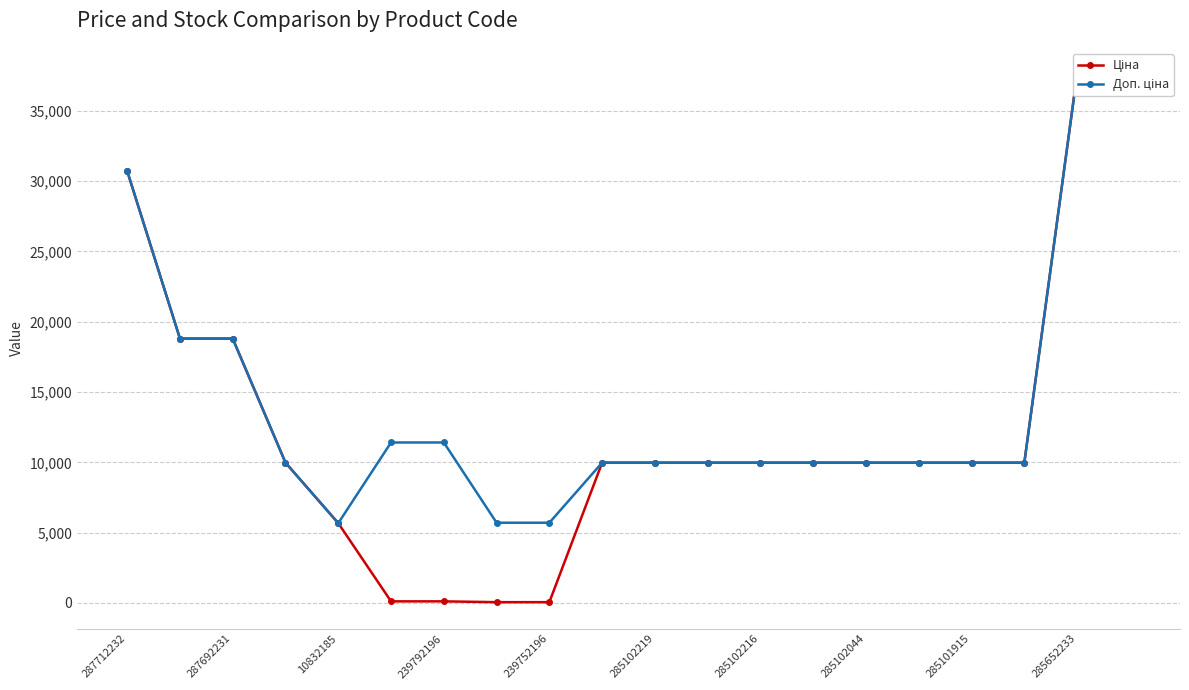

True or false: Доп. ціна and Ціна intersect in this chart.

False